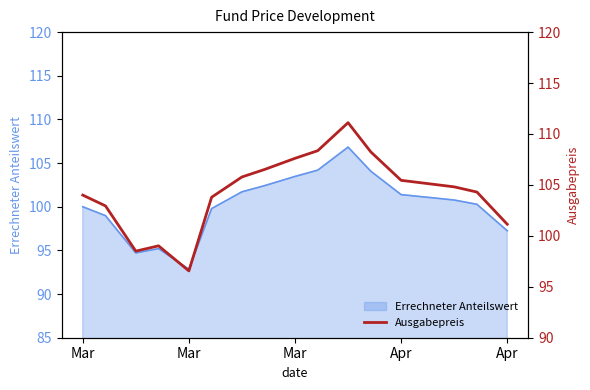

How many lines are shown in the chart?

1